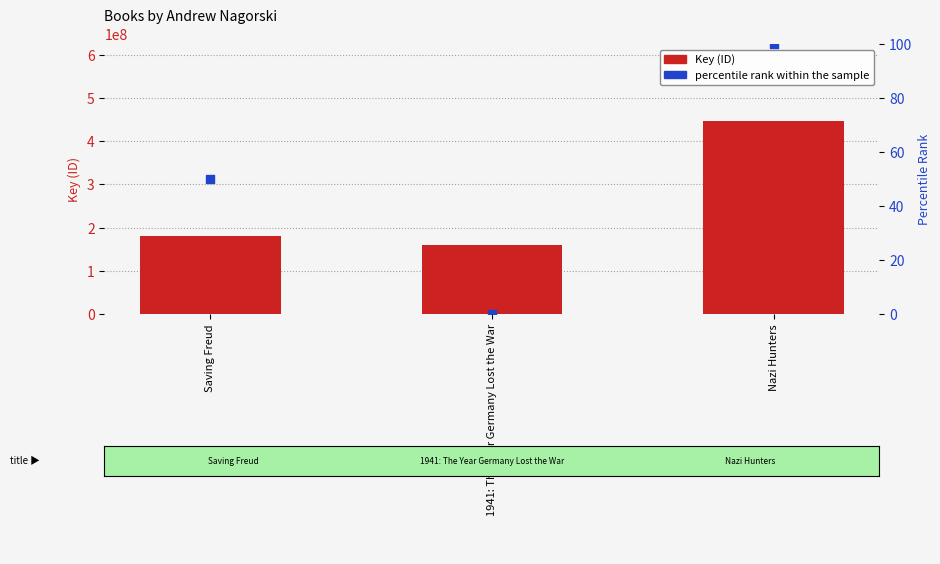

Which series has the largest total across all categories?

Key